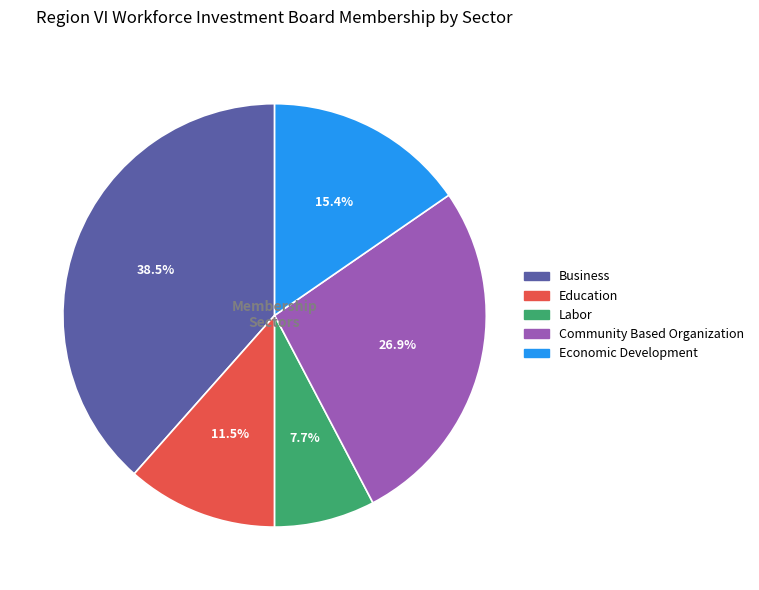

What is the ratio of the value at Education to the value at Community Based Organization?

0.4